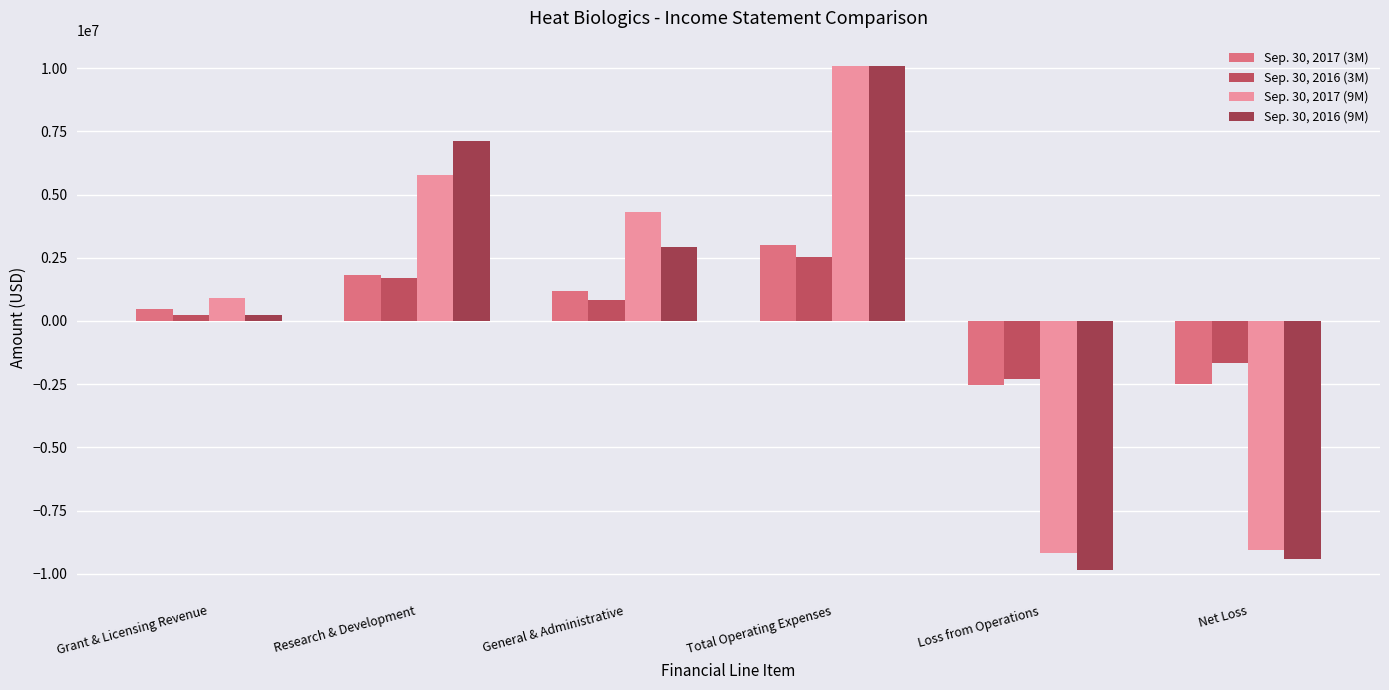

What is the label of the 3rd bar from the left?

General & Administrative